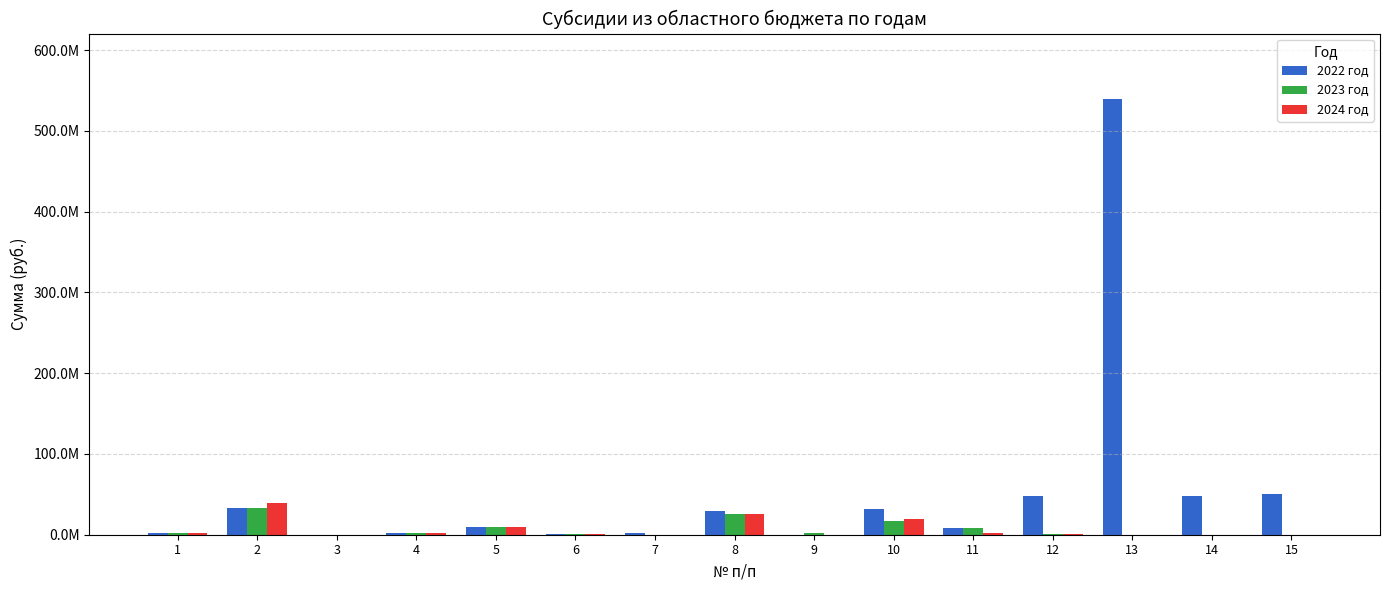

Are the bars horizontal?

No